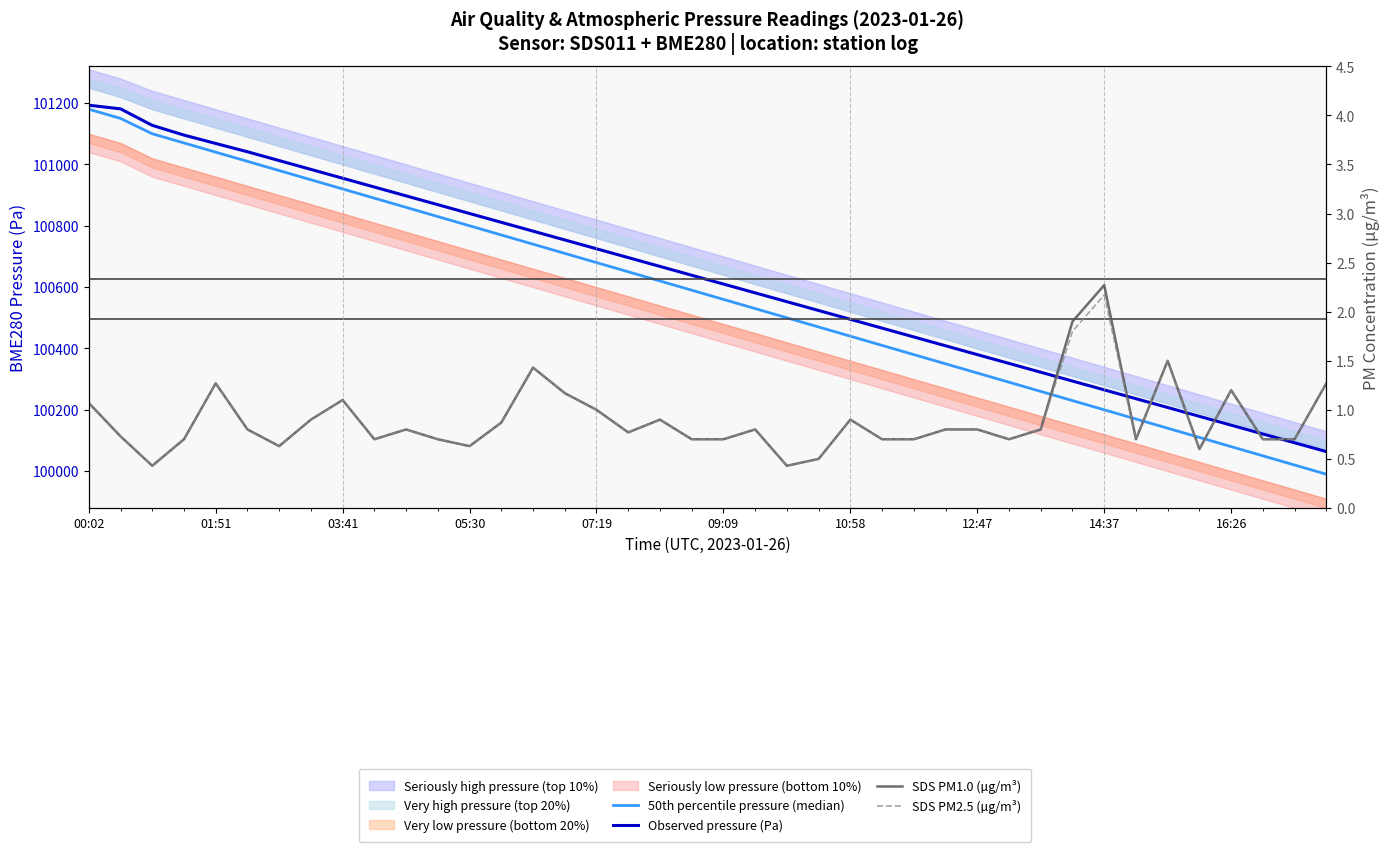

At how many categories does at least one series exceed 20601?

40